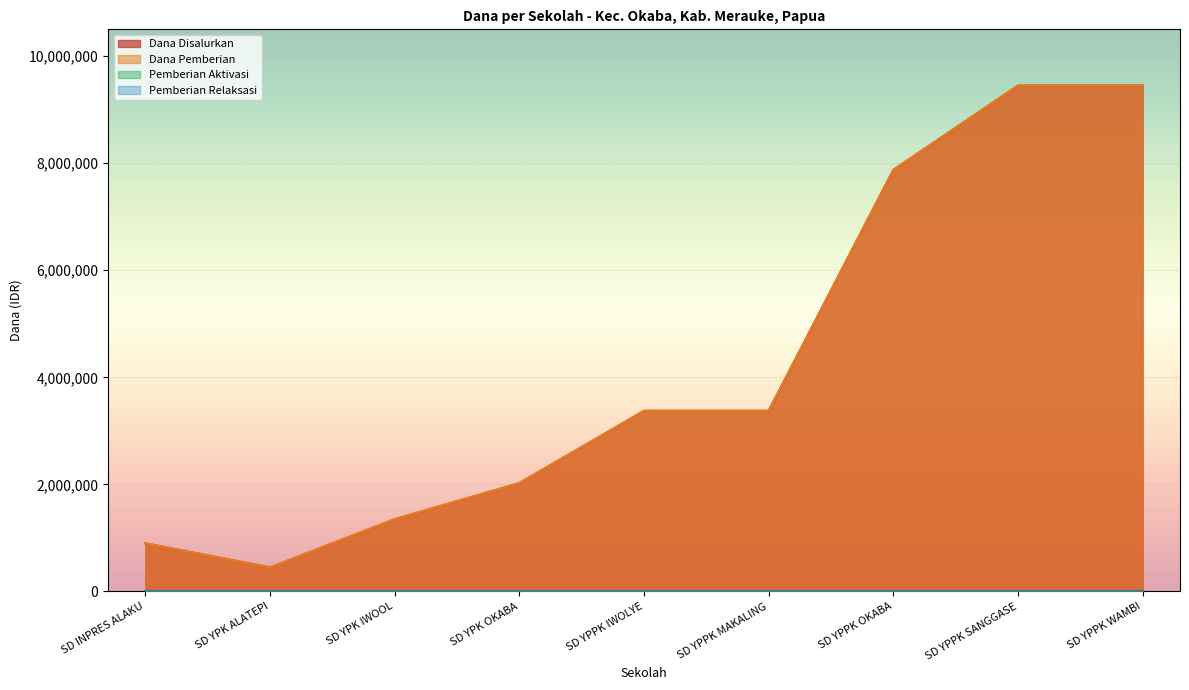

How many lines are shown in the chart?

4